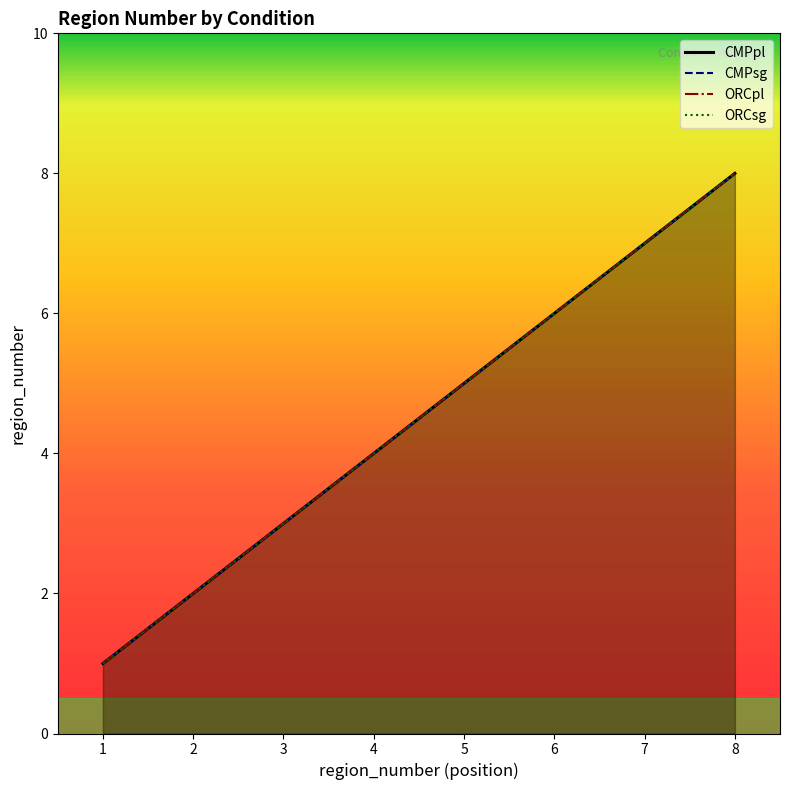

What is the value of the ORCpl point at the 7th from the left?

7